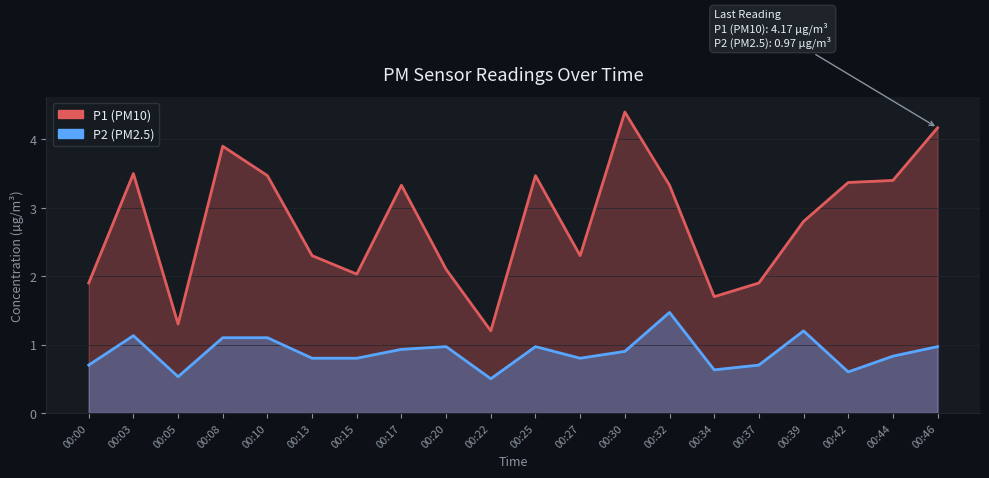

What is the difference between the maximum and minimum values in the P1 series?

3.2